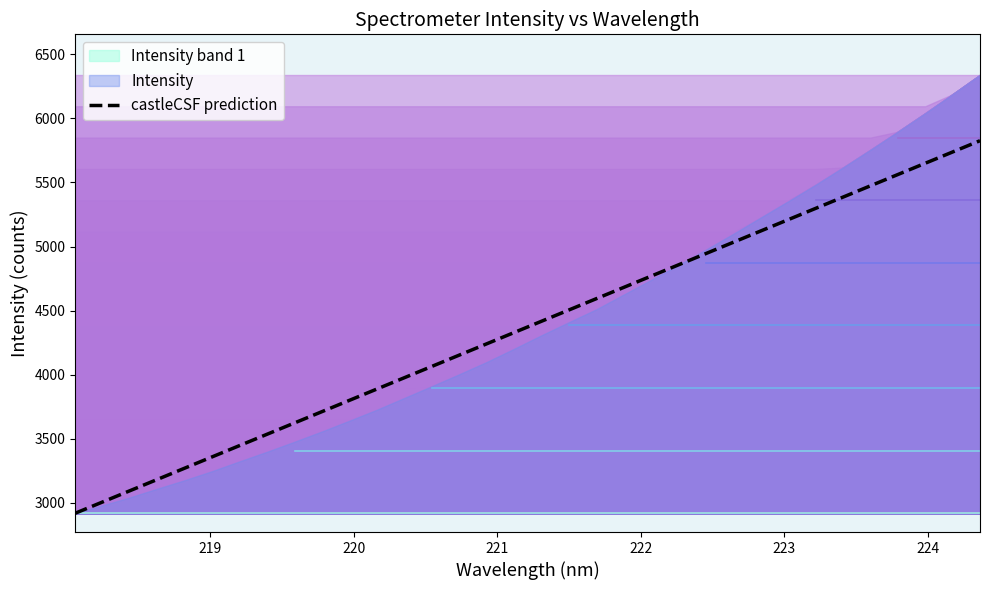

What is the difference between the maximum and second lowest values?

2820.1